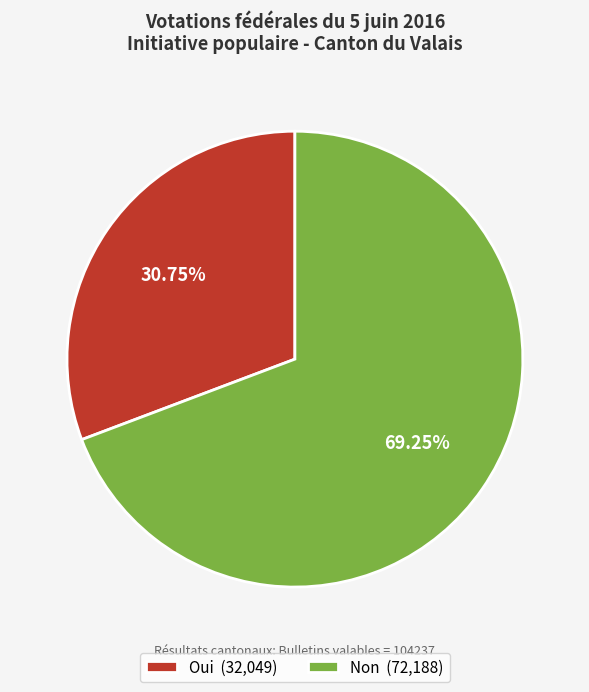

What percentage is the Oui slice, to the nearest percent?

31%